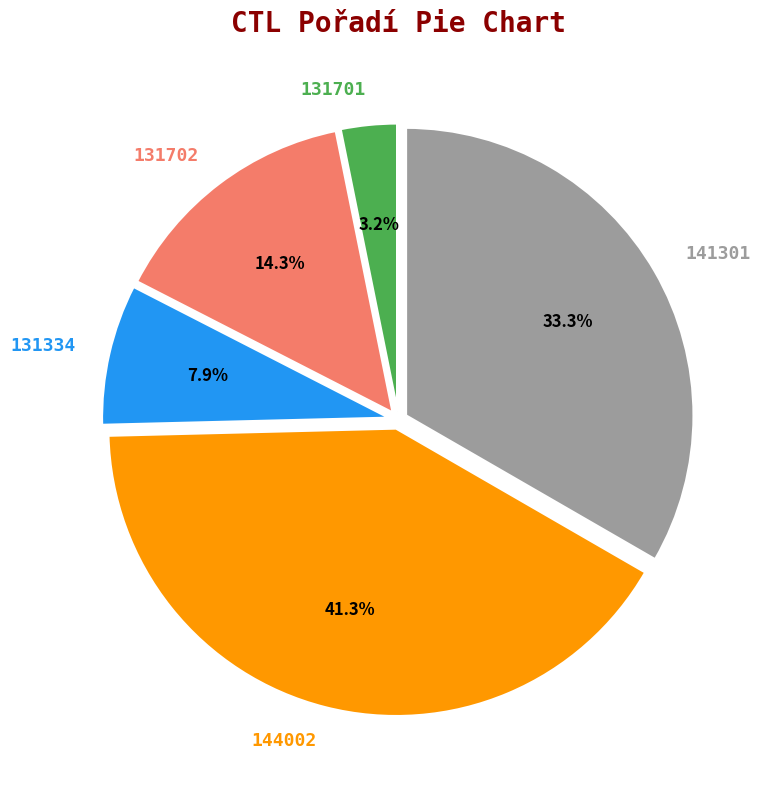

What percentage is the 144002 slice, to the nearest percent?

41%